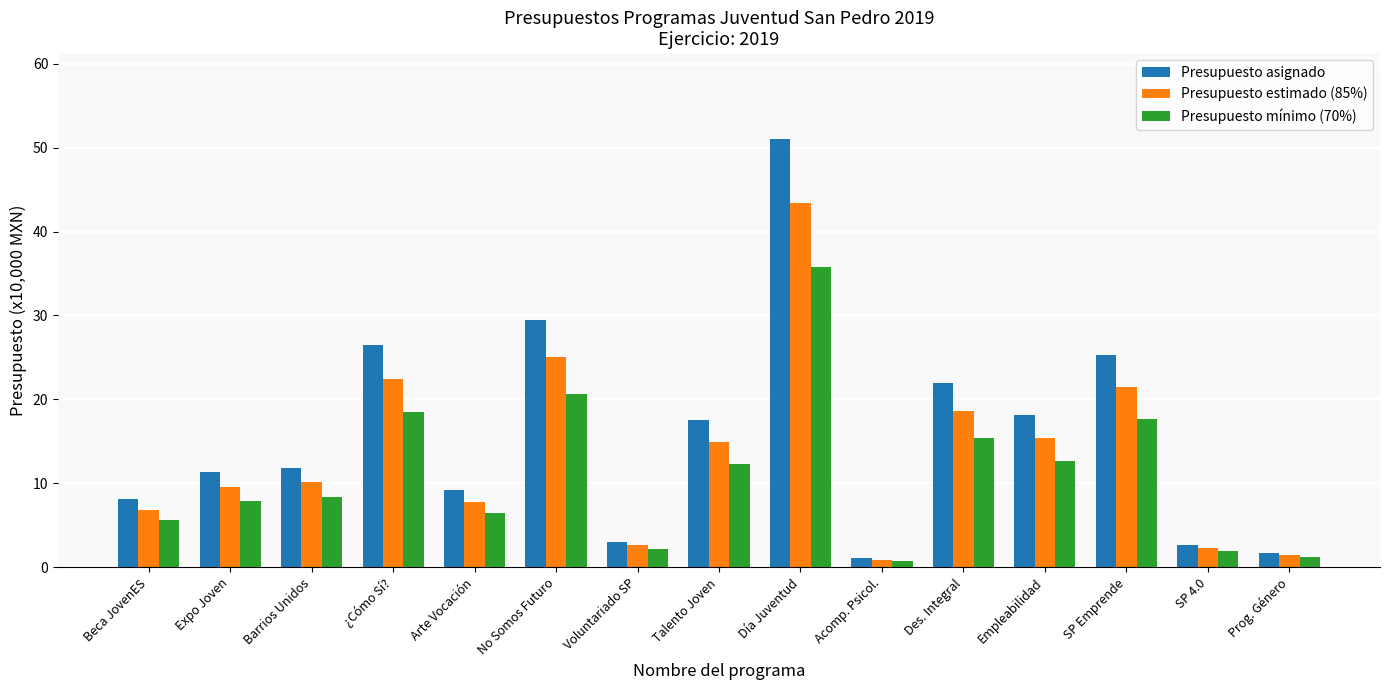

The value of Presupuesto estimado (85%) at Empleabilidad is 15.4. True or false?

True